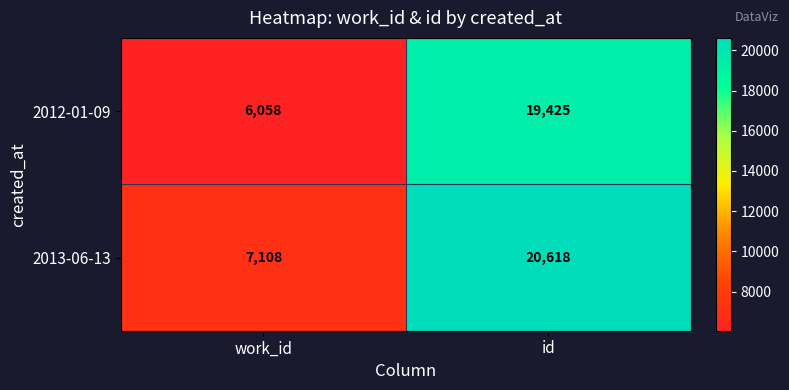

Rank the series by their average value, from highest to lowest.

2013-06-13, 2012-01-09